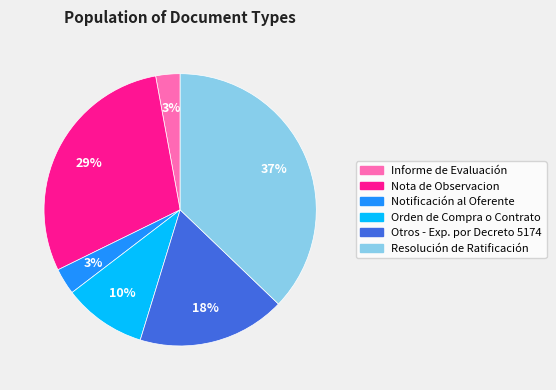

To the nearest percent, what is the difference between the largest and smallest slice percentages?

34%